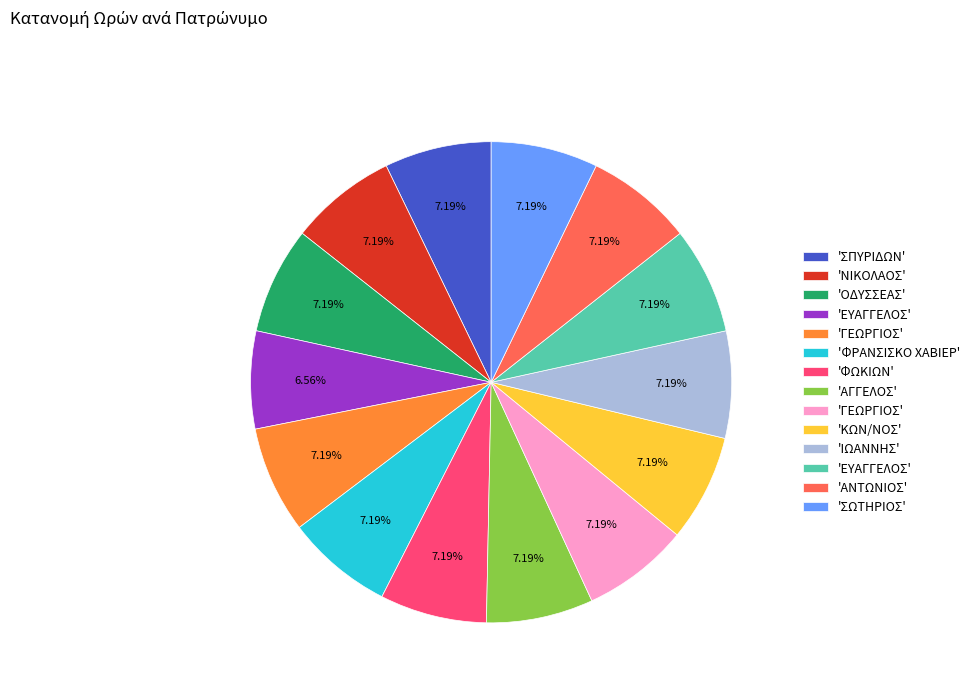

Is there any slice that represents more than half of the pie?

No